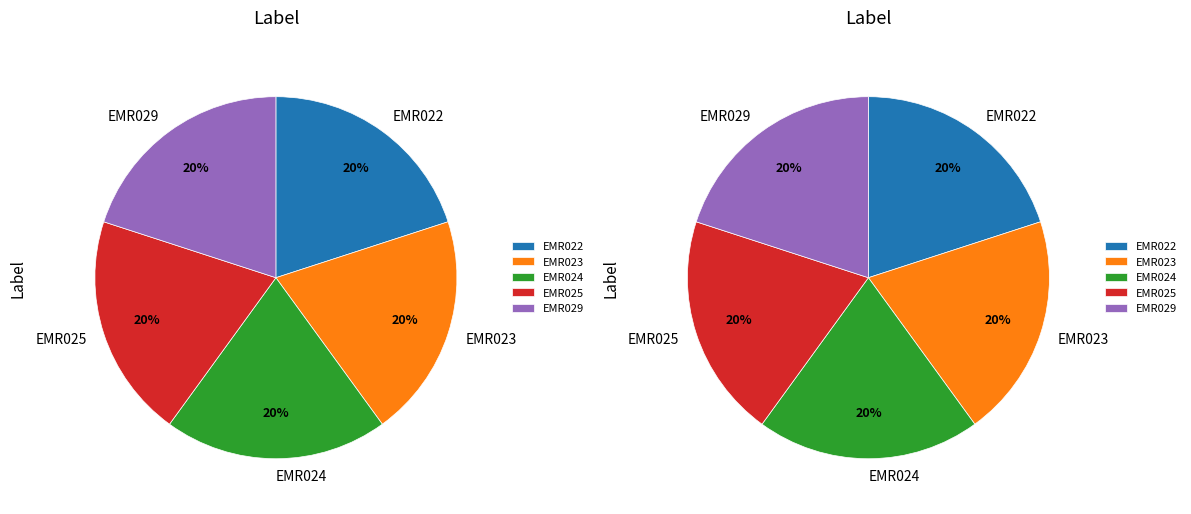

How many segments does this pie chart have?

5